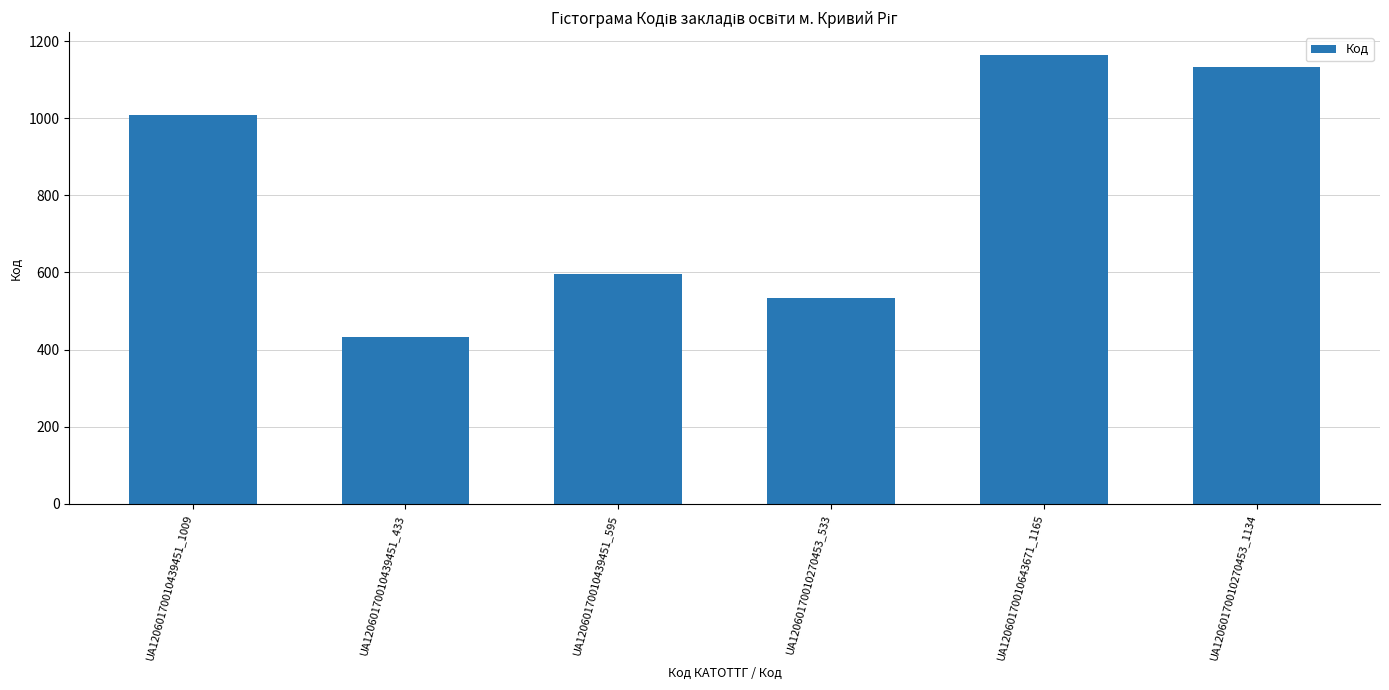

Reading left to right, extract all data points from this chart.

1009	433	595	533	1165	1134